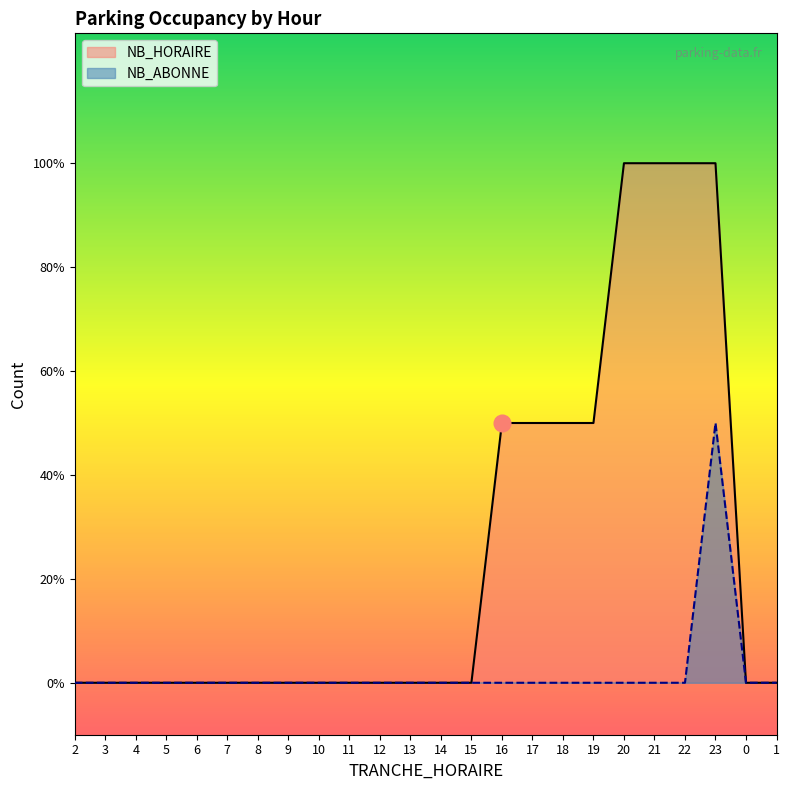

The value of NB_HORAIRE at 2 is -1. True or false?

False